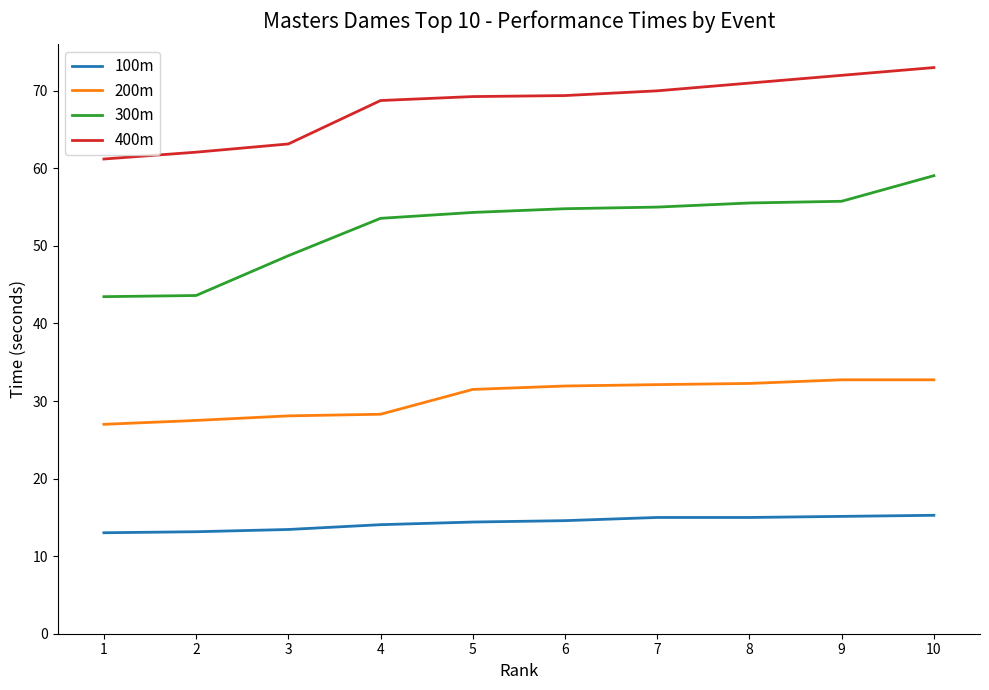

What is the lowest value of the 200m series?

27.0